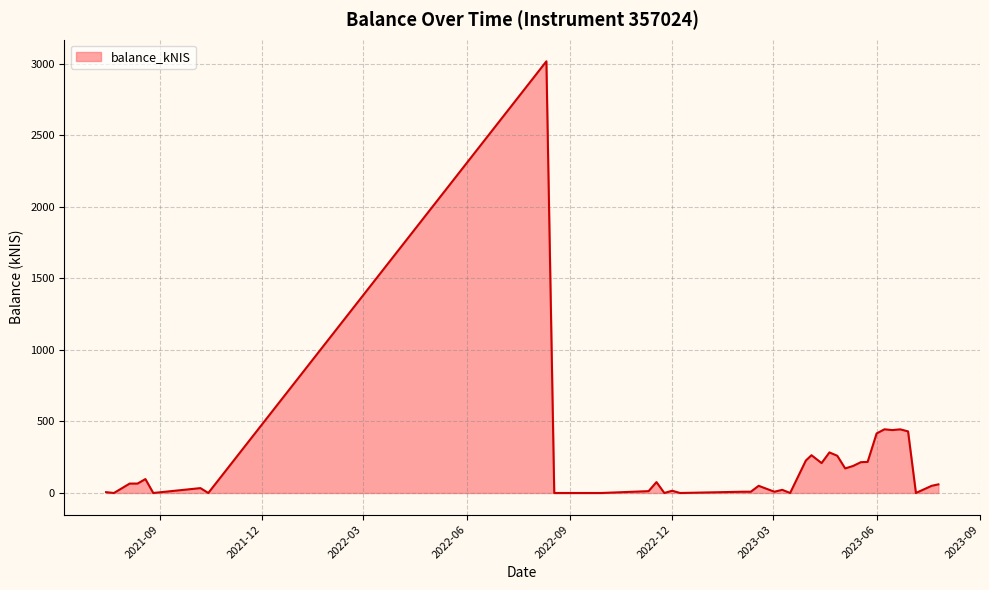

True or false: there are more than 1 points higher than both neighbors.

True